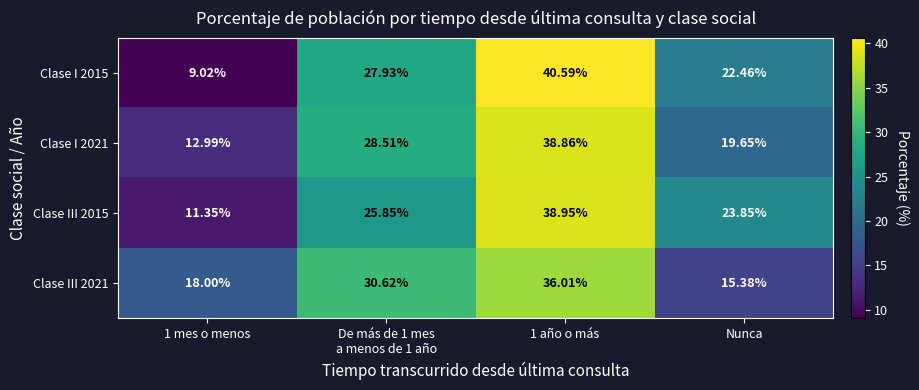

Is the value of Clase I 2015 at Nunca greater than the value of Clase III 2021 at 1 mes o menos?

Yes